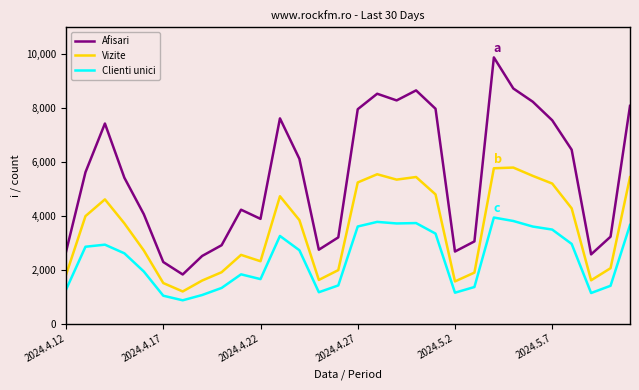

What is the greatest value displayed?

9881